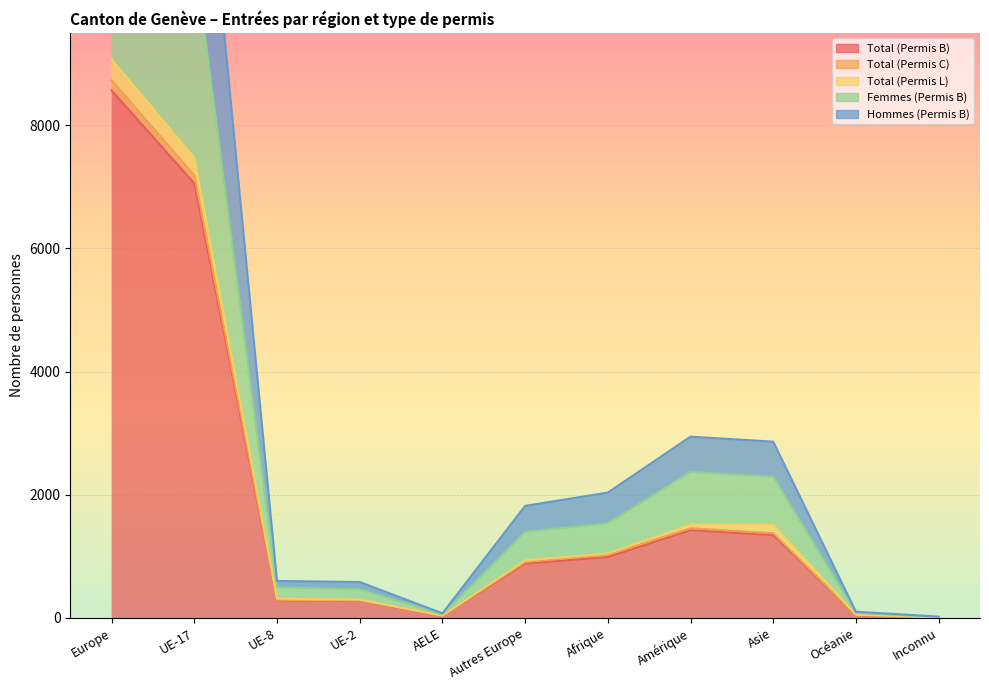

True or false: Femmes (Permis B) and Total (Permis C) intersect in this chart.

False